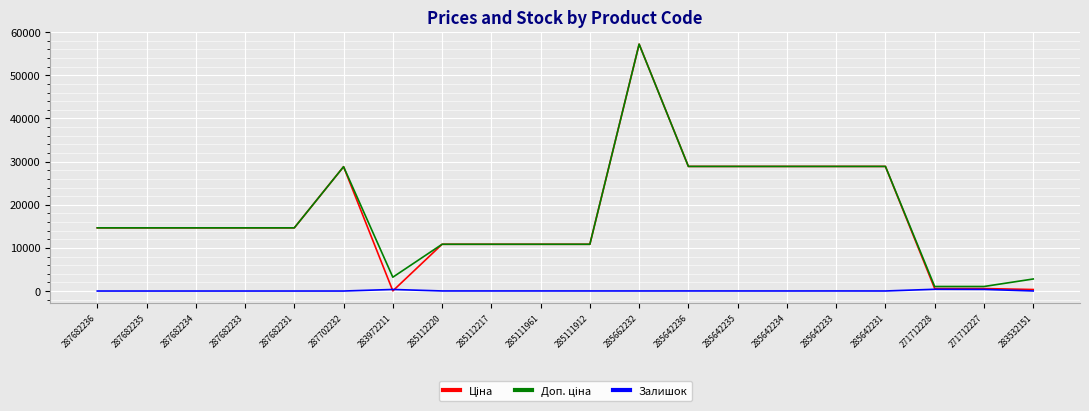

At which category is the sum across all series the highest?

285662232